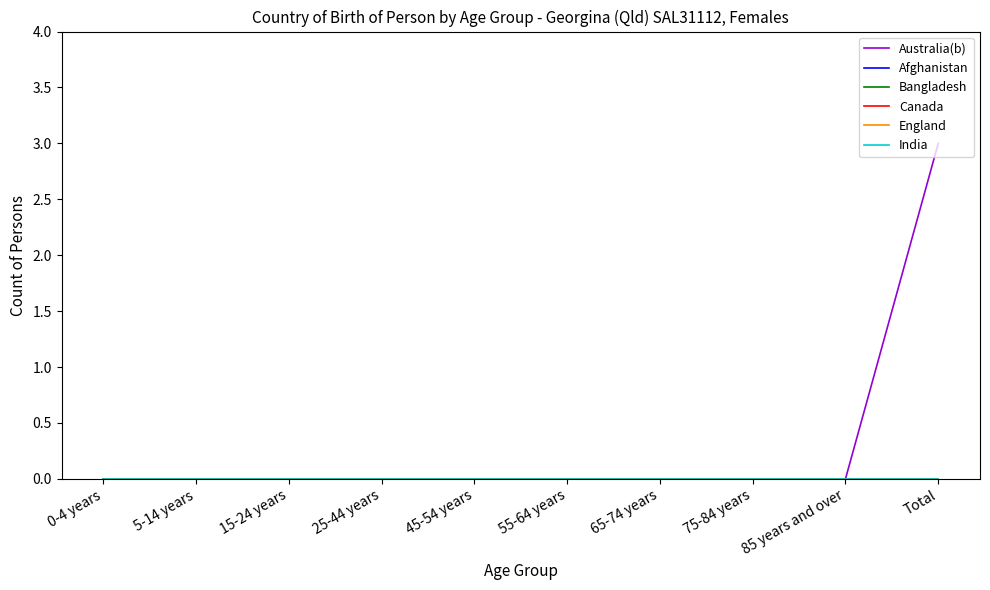

What is the label of the 3rd point from the left?

15-24 years